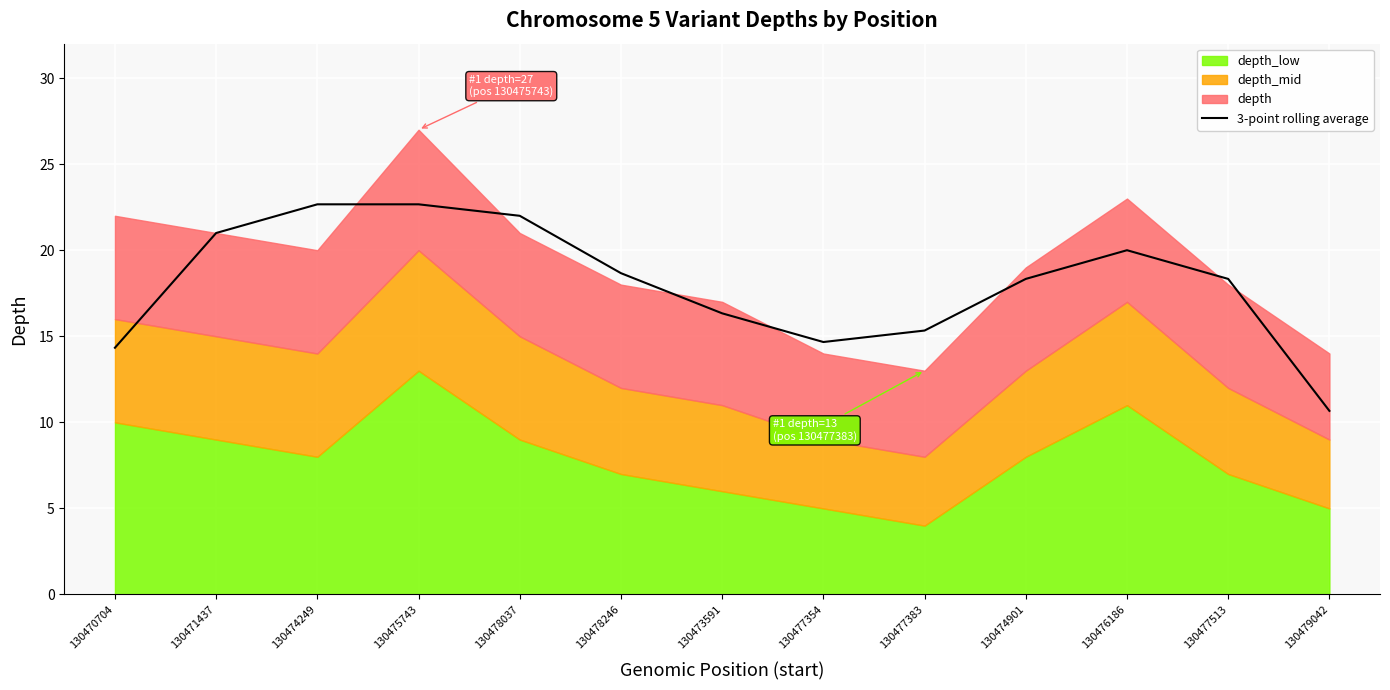

List the labels in order of value, largest first.

130474249, 130475743, 130478037, 130471437, 130476186, 130478246, 130474901, 130477513, 130473591, 130477383, 130477354, 130470704, 130479042